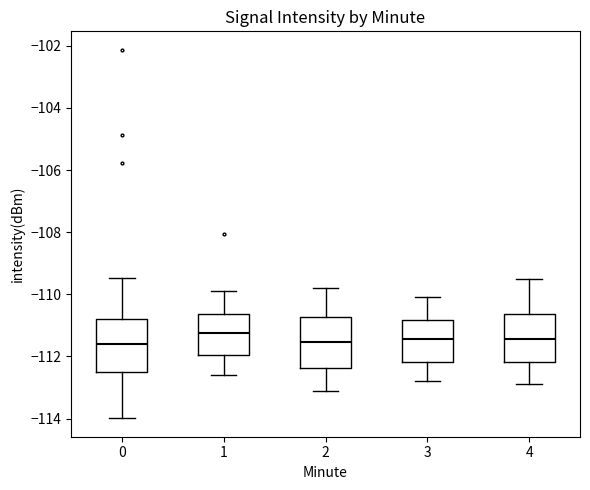

Reading left to right, read every box against the y-axis: the position of its median line, the range the box covers, and the ends of its whiskers. The values are not printed on the chart, so give them approximately, as read against the axis.

0: median -111.6, box -112.6 to -110.8, whiskers -114.0 to -109.4
1: median -111.2, box -112.0 to -110.6, whiskers -112.6 to -109.8
2: median -111.6, box -112.4 to -110.8, whiskers -113.0 to -109.8
3: median -111.4, box -112.2 to -110.8, whiskers -112.8 to -110.0
4: median -111.4, box -112.2 to -110.6, whiskers -112.8 to -109.4